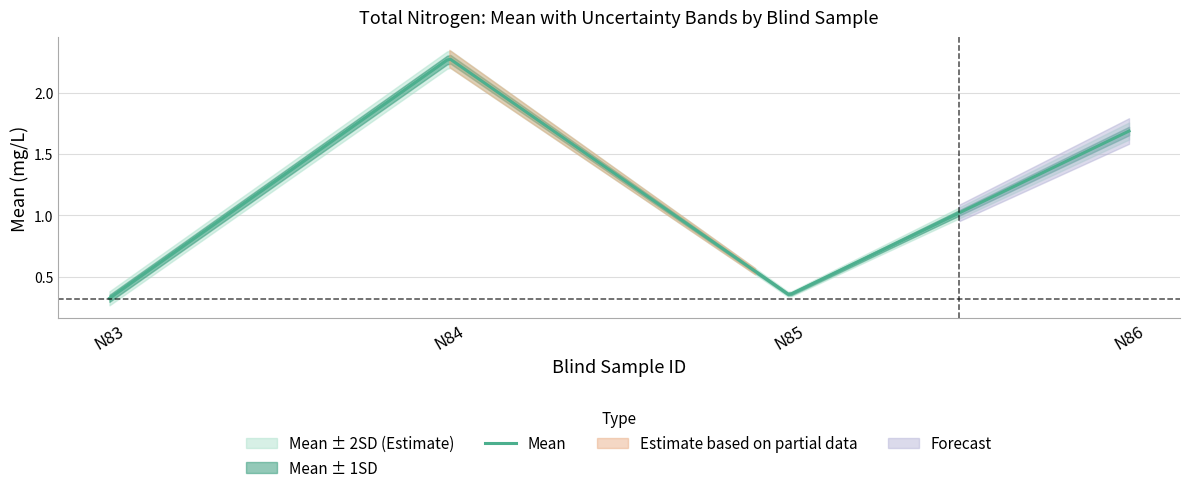

How many interior local valleys does the Mean series have?

1